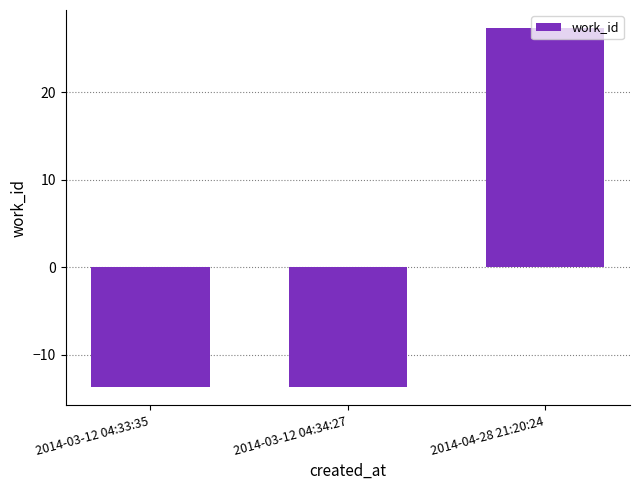

How many bars are there in total?

3